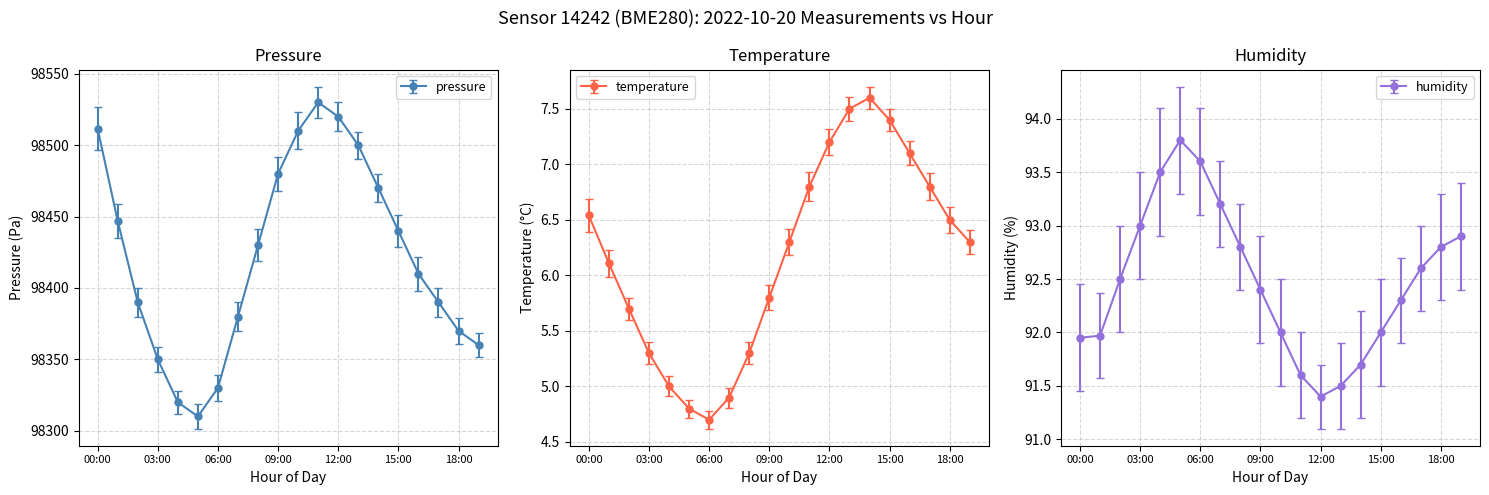

What is the total value across all series at 16:00?

98509.4